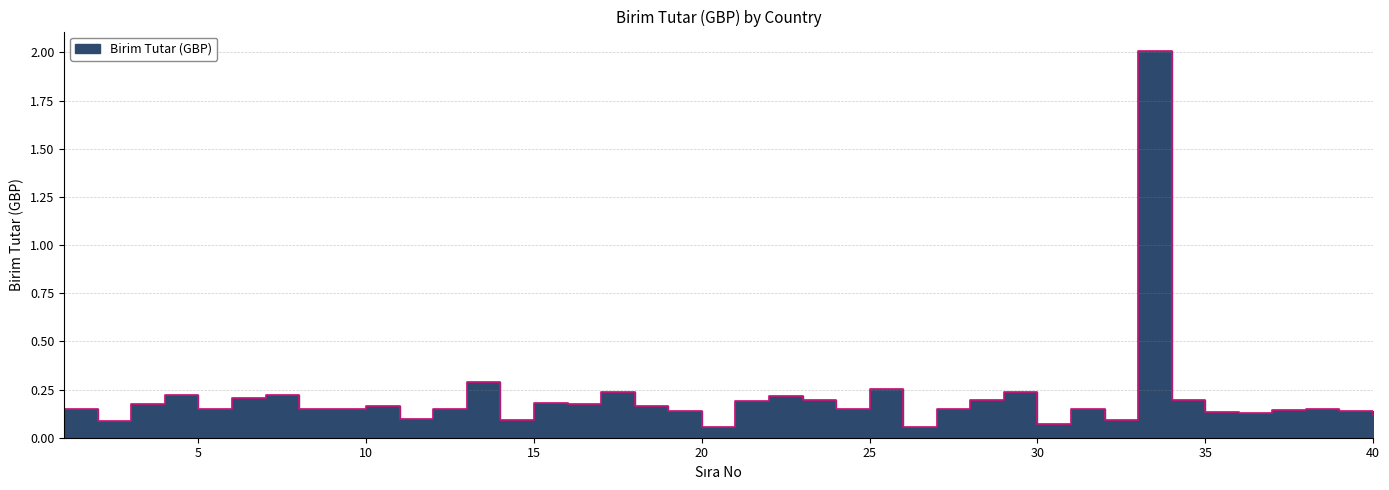

Read the value at 4.

0.2